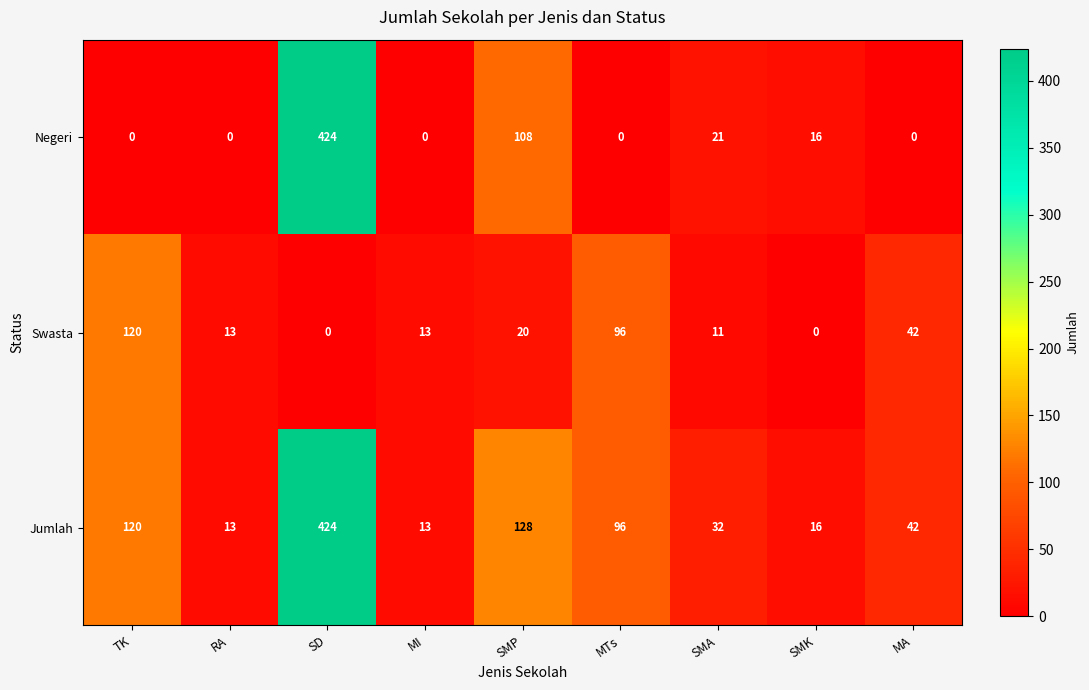

What is the average value of the Jumlah series?

98